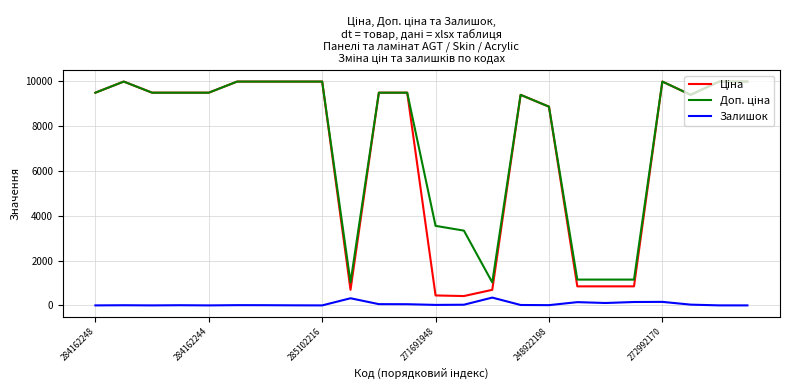

How many interior local valleys does the Ціна series have?

3